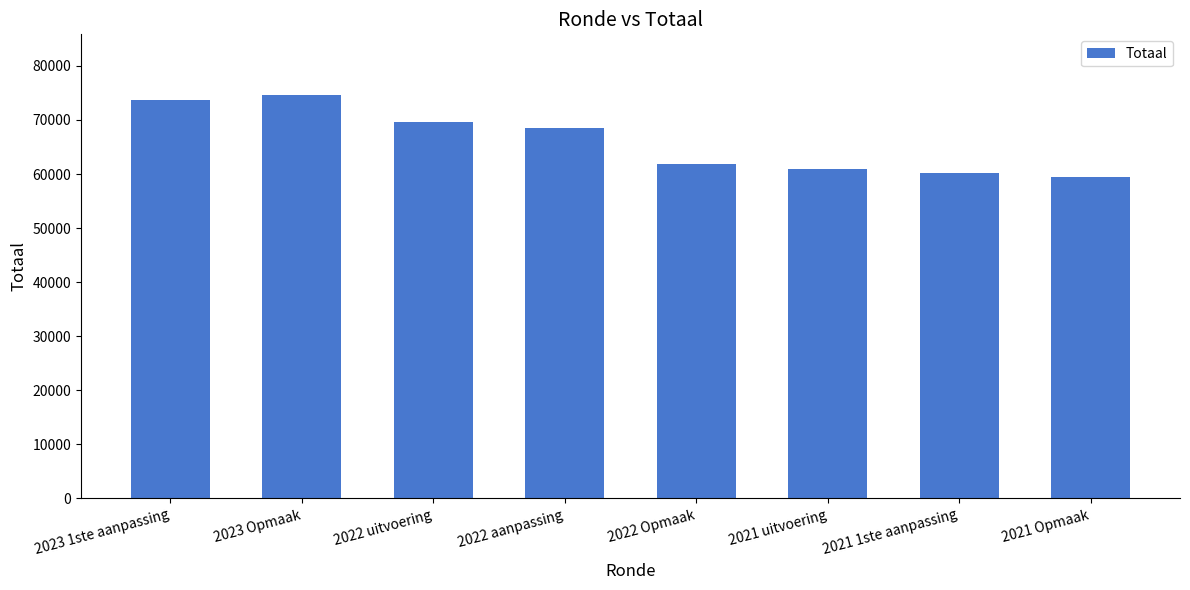

What is the label of the 8th bar from the left?

2021 Opmaak